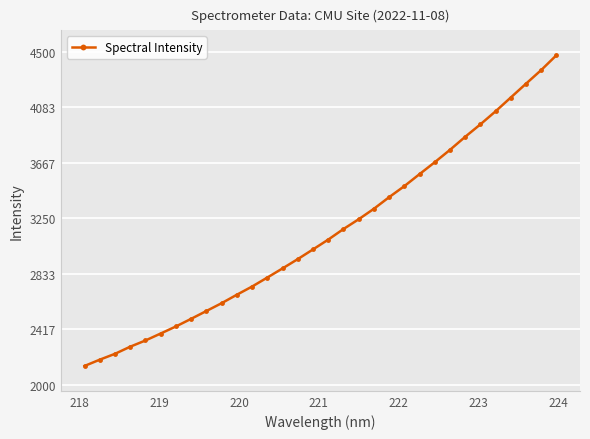

True or false: there are more than 2 points higher than both neighbors.

False